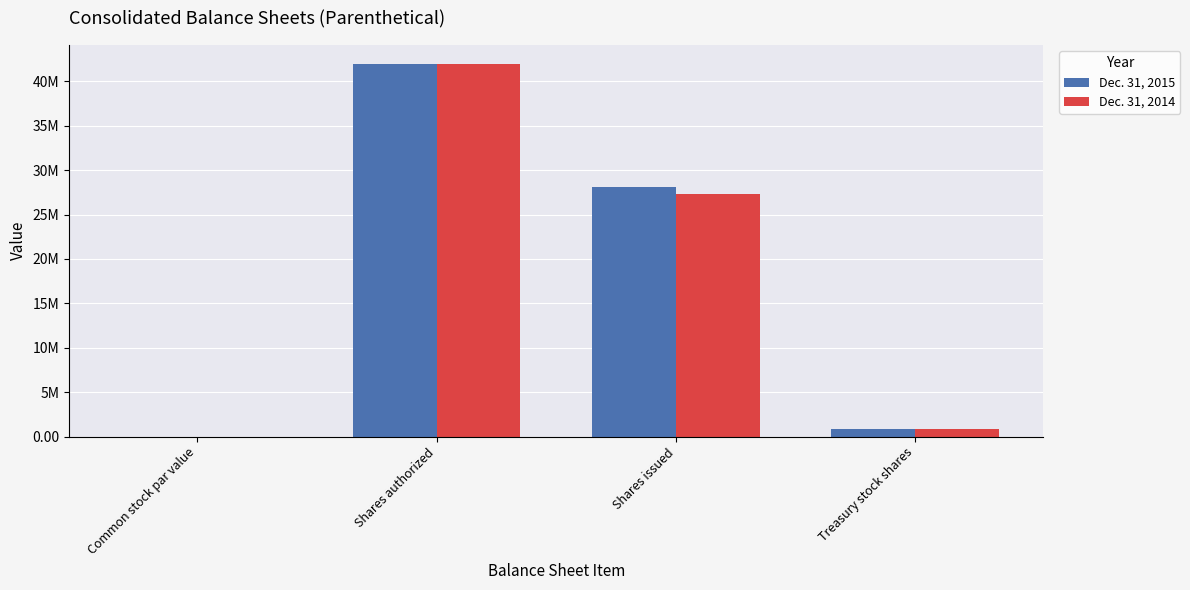

Rank the categories by Dec. 31, 2015 value from highest to lowest.

Shares authorized, Shares issued, Treasury stock shares, Common stock par value